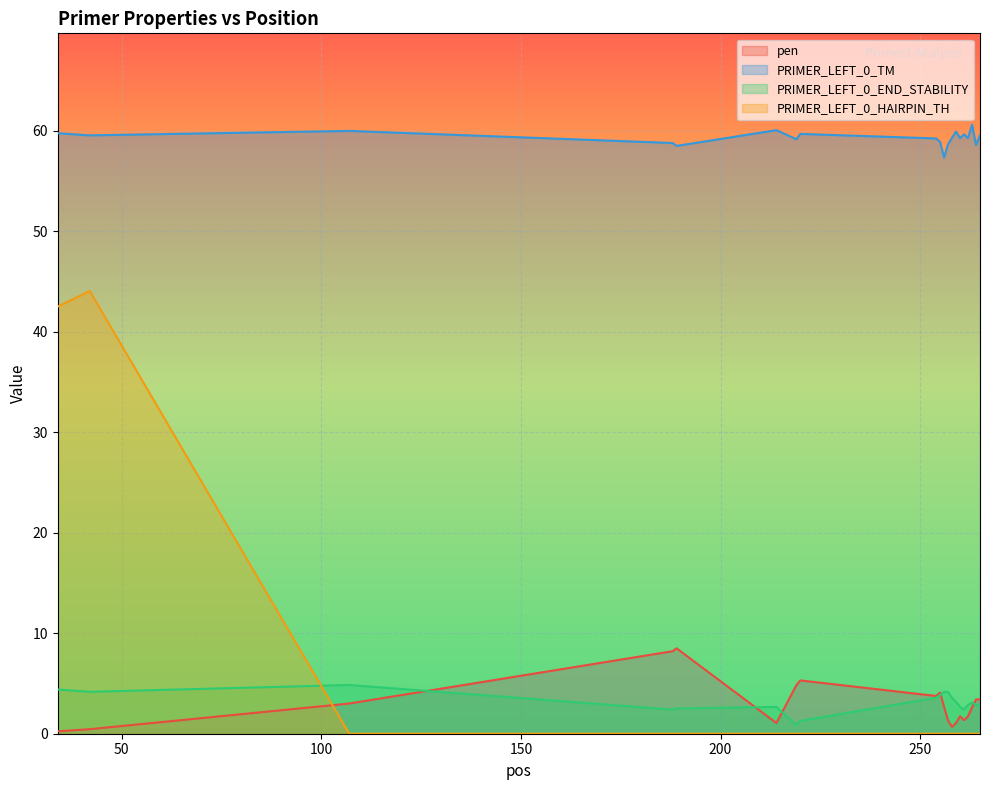

The value of pen at 107 is 2.0. True or false?

False